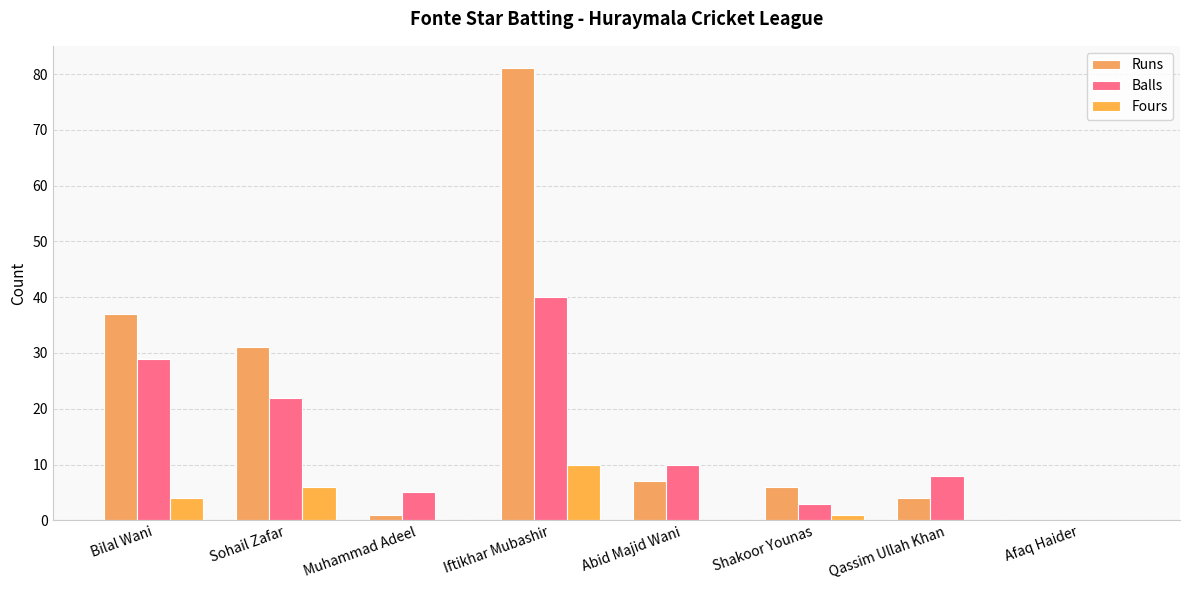

What is the difference between the Balls values at Shakoor Younas and Afaq Haider?

3